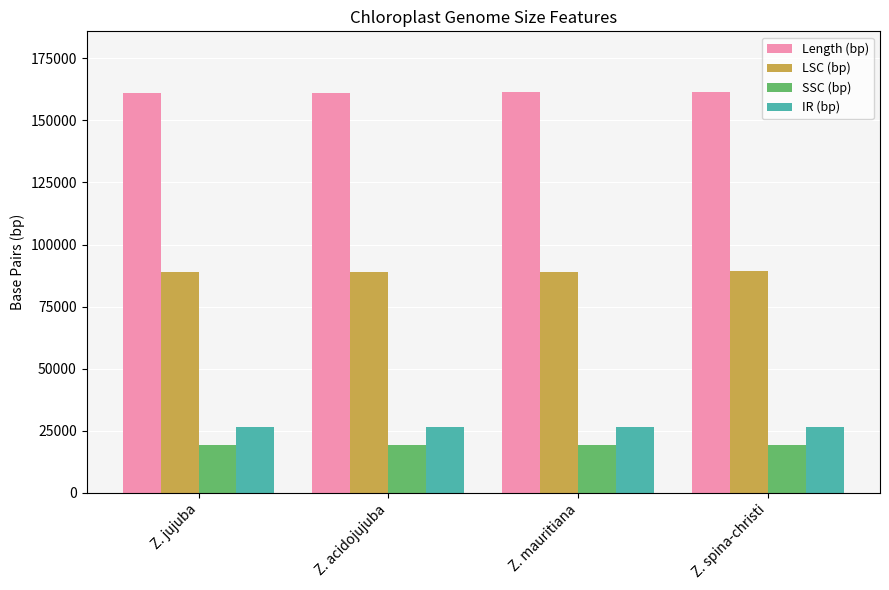

True or false: Length (bp) has a value of 60472 at Z. acidojujuba.

False